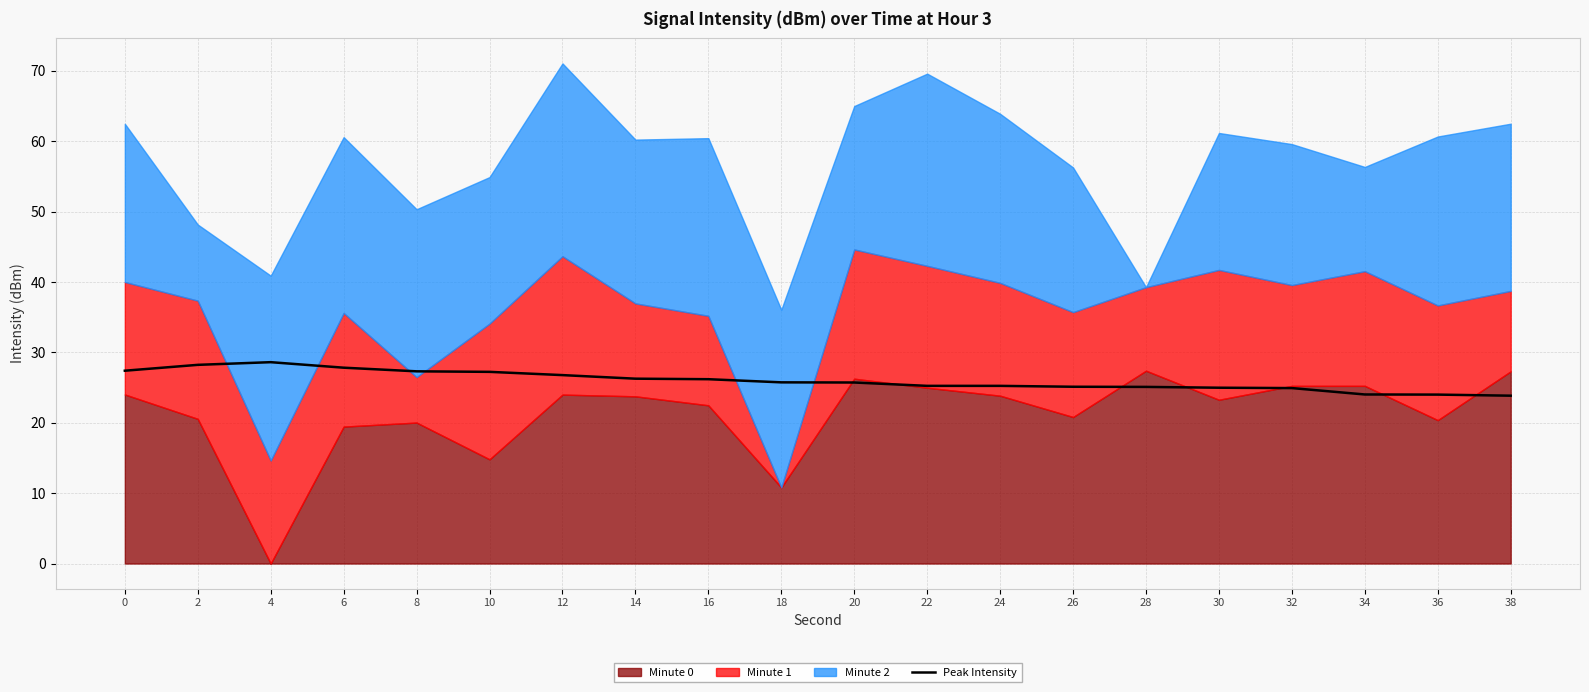

The value at 10 is 27.2. True or false?

True